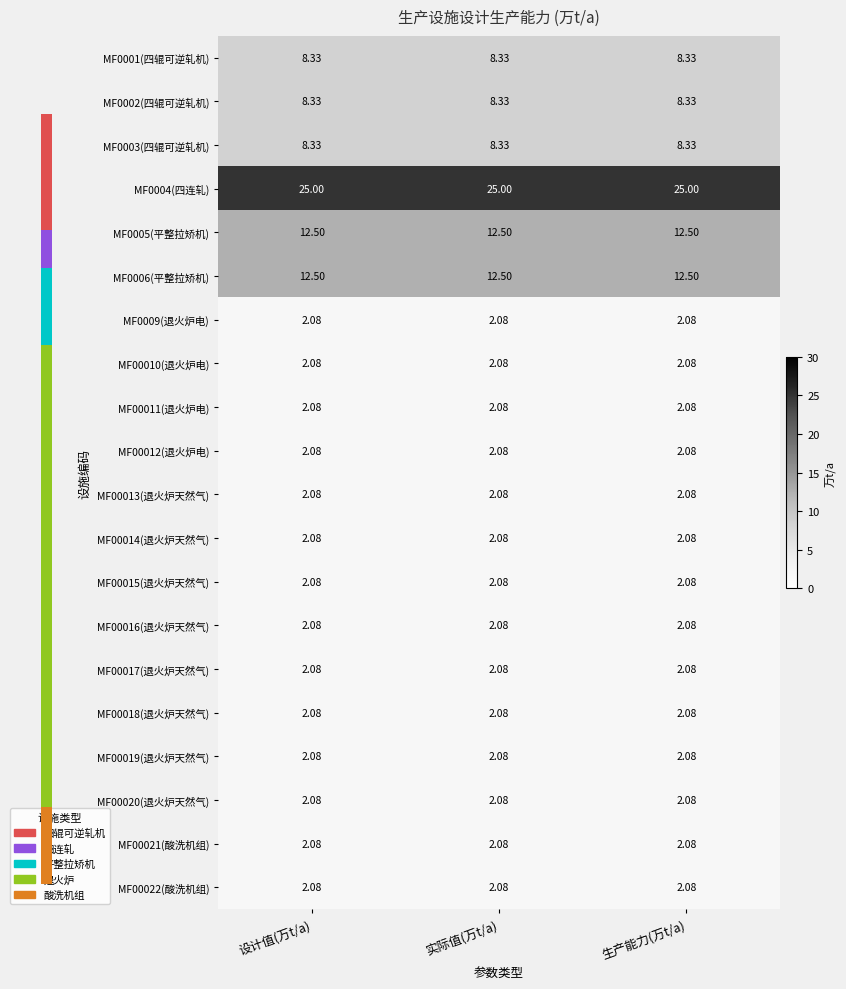

How many data points does each series have?

3